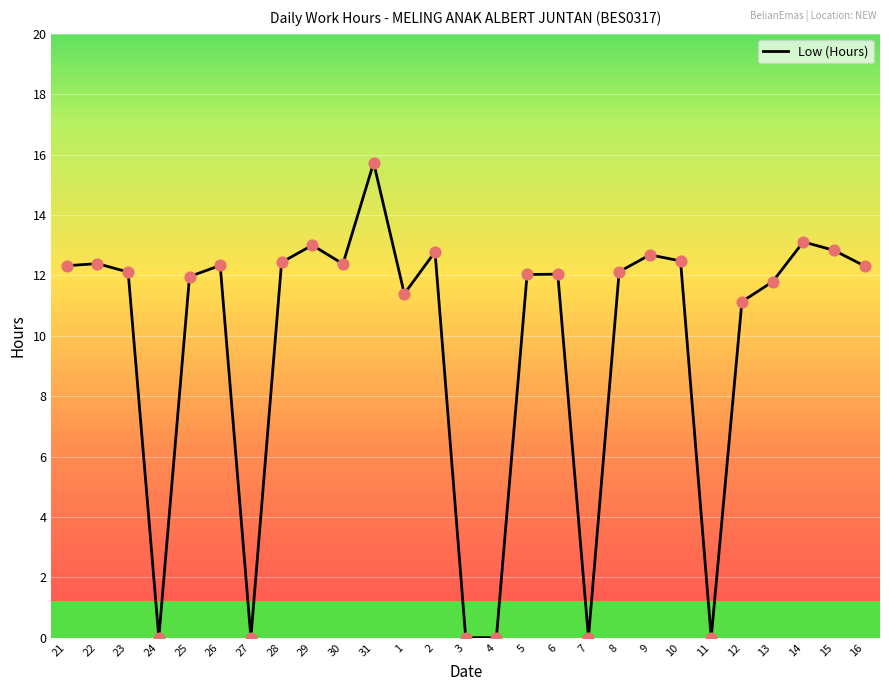

What is the change in value from 24 to 6?

+12.0